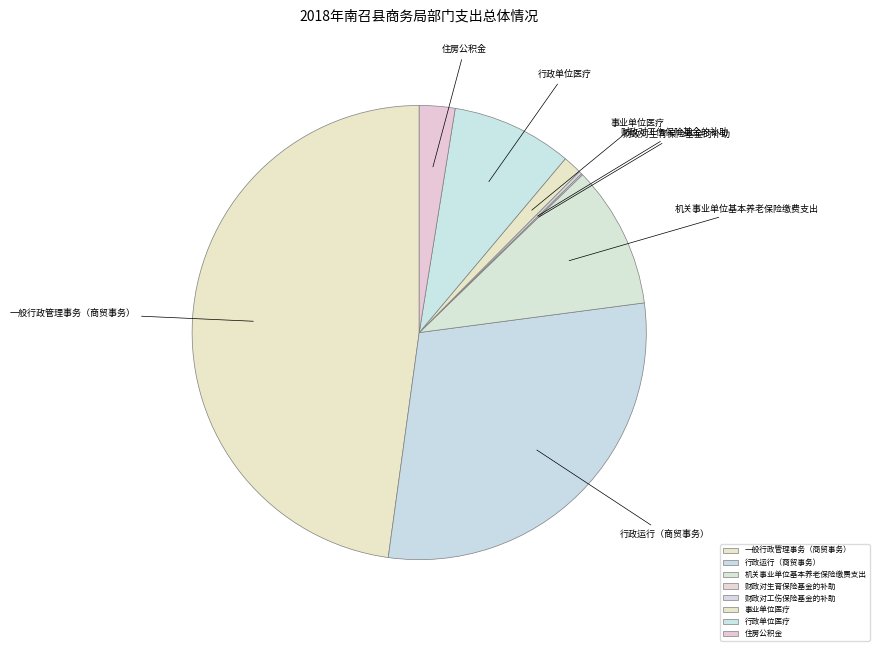

The 机关事业单位基本养老保险缴费支出 slice represents 17% of the pie. True or false?

False